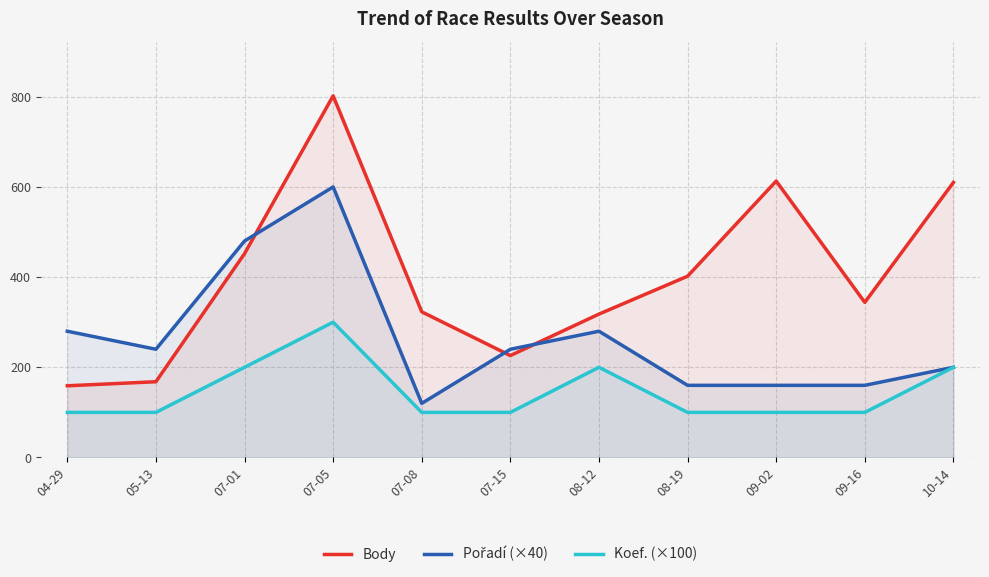

How many distinct data groups are displayed?

3